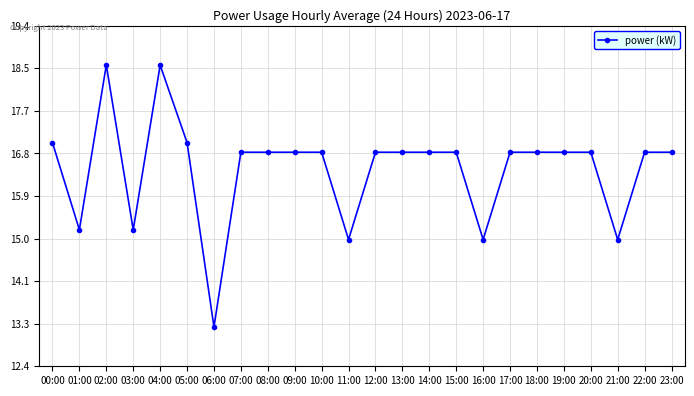

True or false: the data shows 16.8 at 08:00.

True